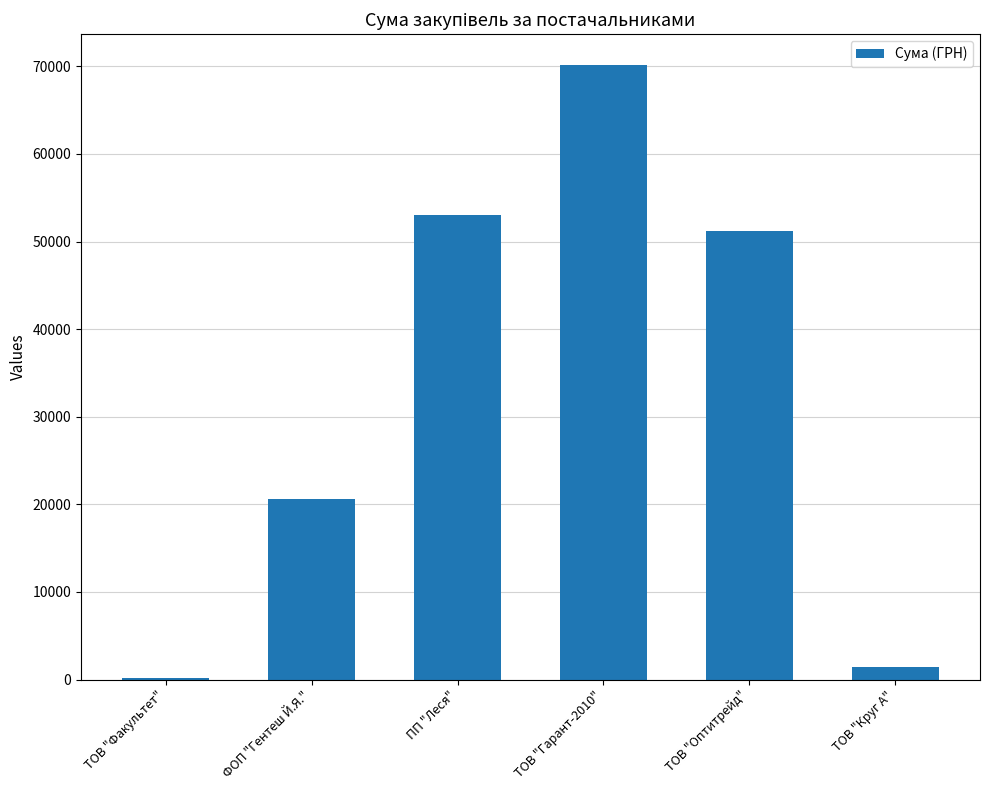

Which has a higher value, ФОП "Гентеш Й.Я." or ТОВ "Оптитрейд"?

ТОВ "Оптитрейд"